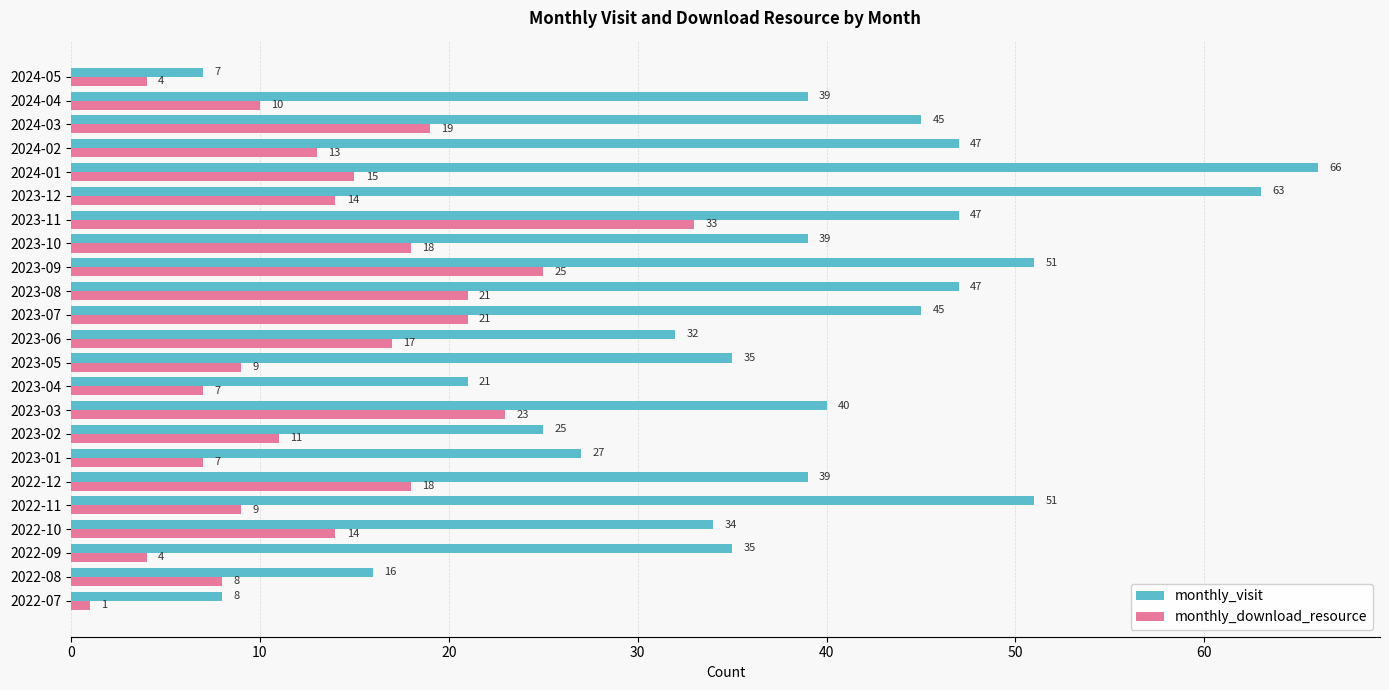

Which series has the largest total across all categories?

monthly_visit